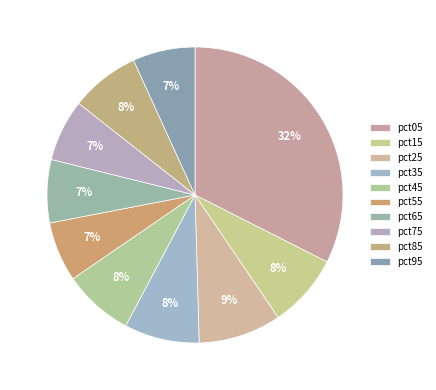

How many segments does this pie chart have?

10